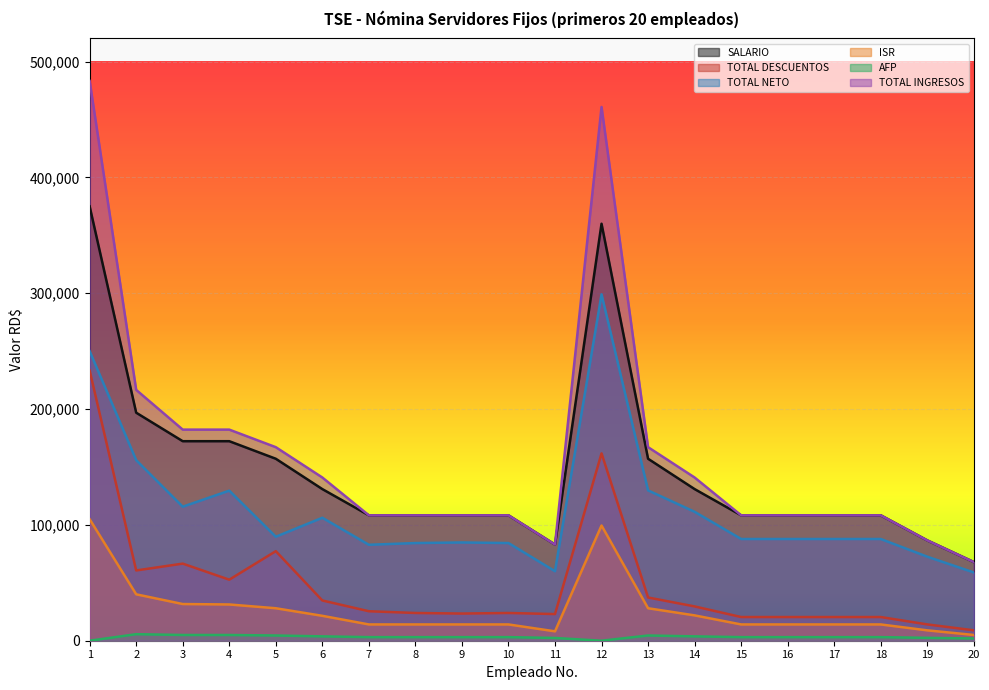

Which category has the lowest value across all series?

1